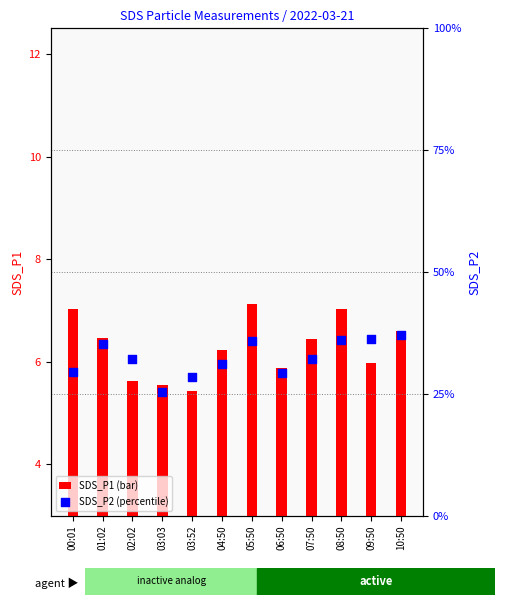

What is the total value across all series at 00:01?

36.5